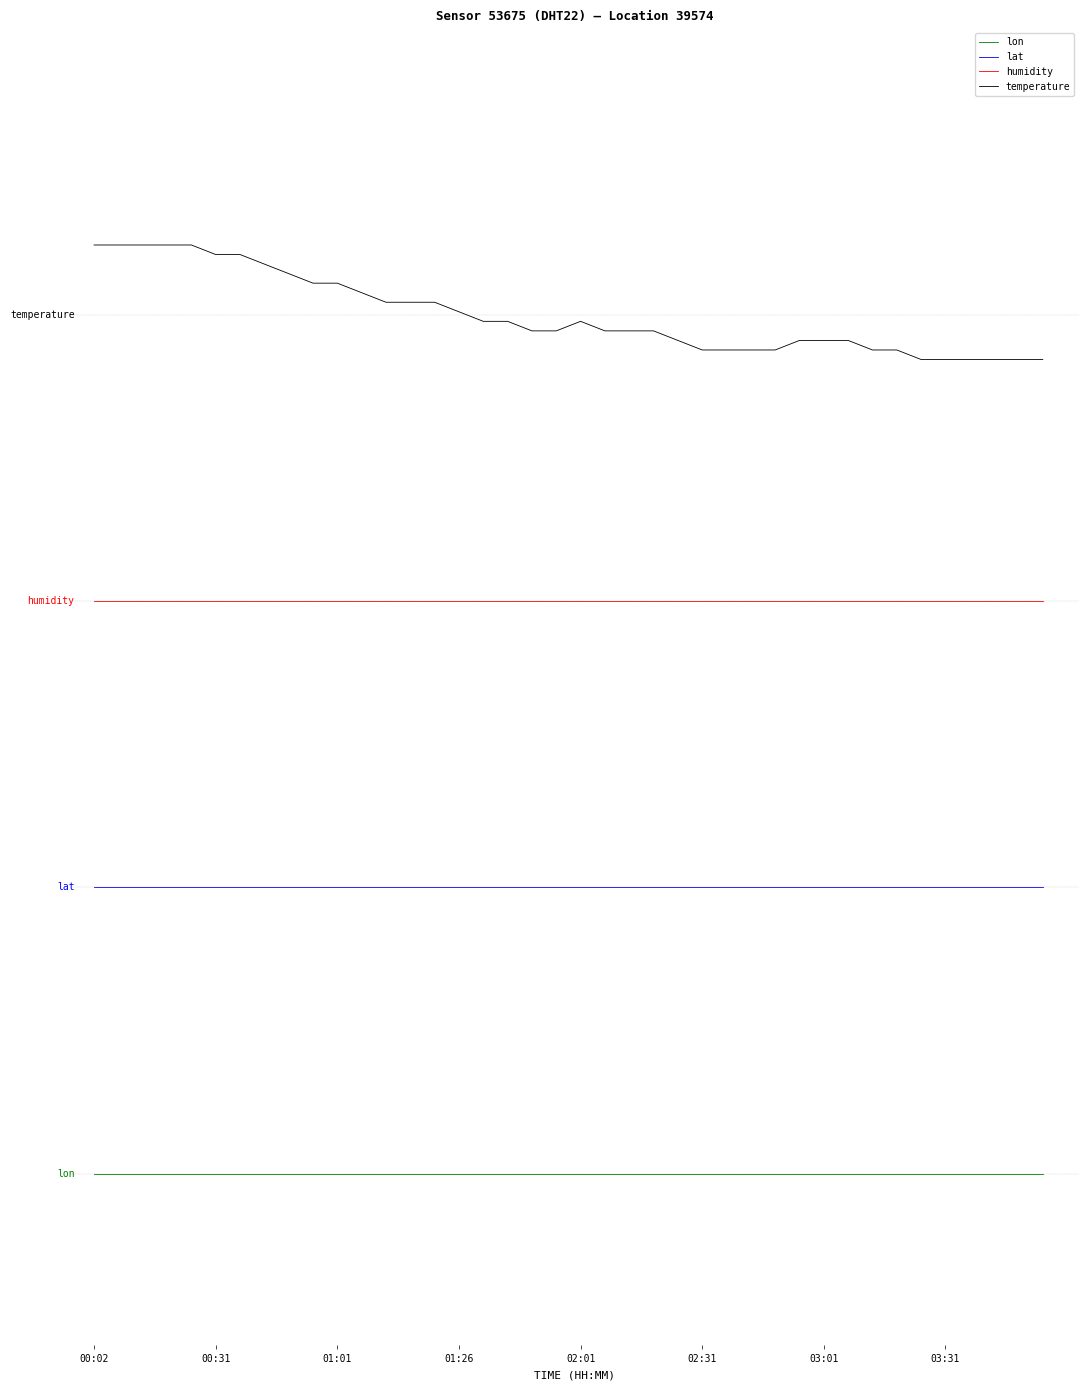

List the series in order of their overall mean, highest first.

temperature, humidity, lat, lon